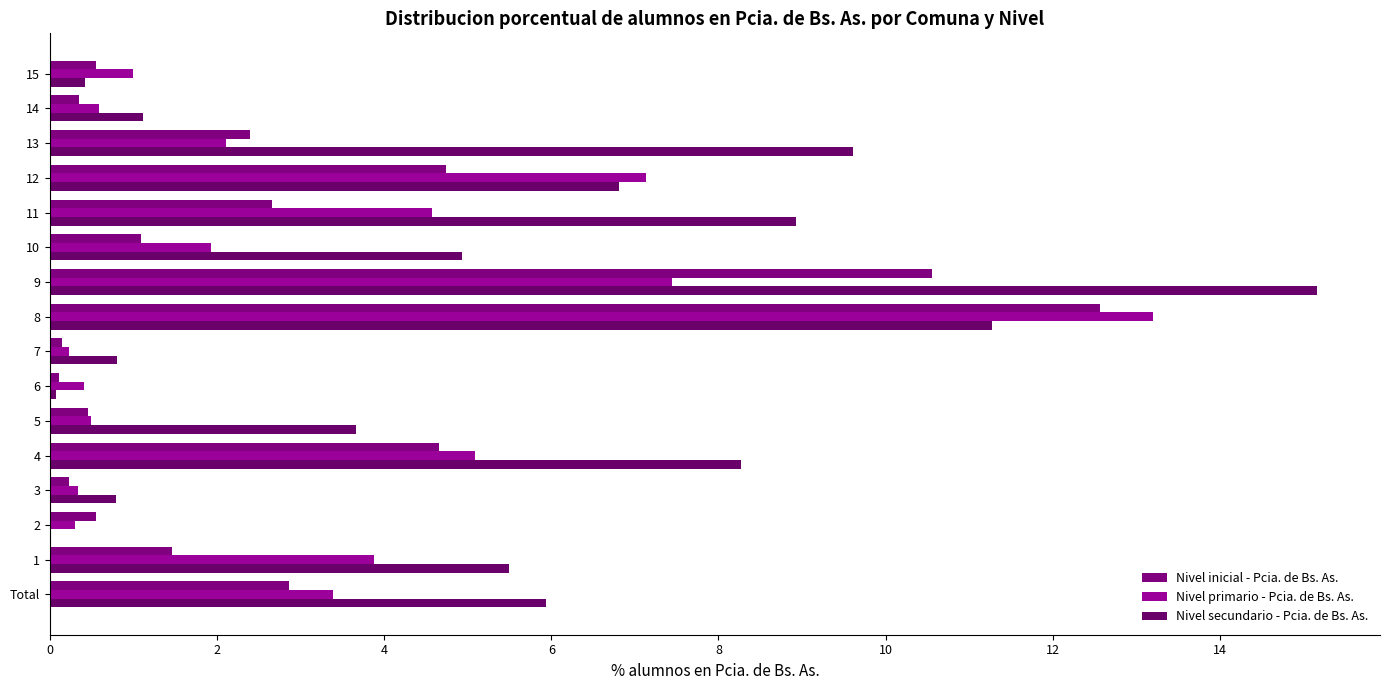

What is the value of the Nivel inicial - Pcia. de Bs. As. bar at the 2nd from the left?

1.5